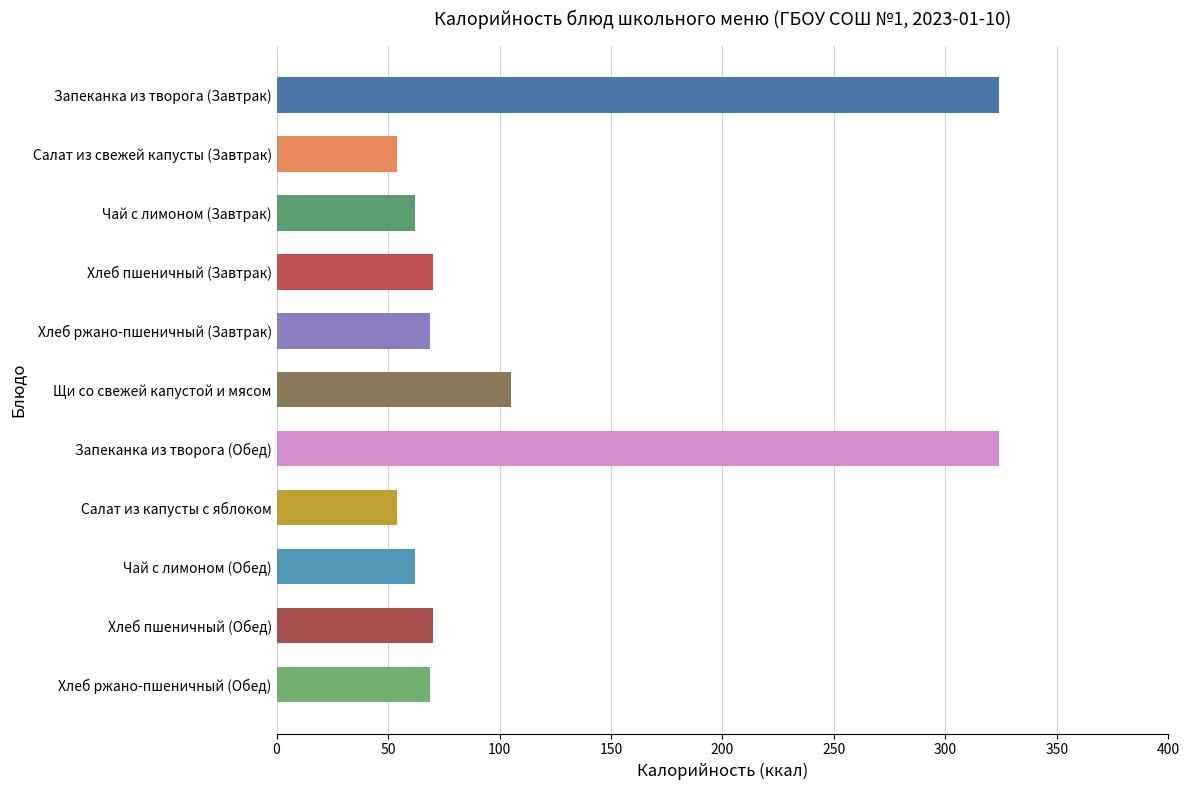

True or false: the data shows 69.0 at Хлеб ржано-пшеничный (Обед).

True